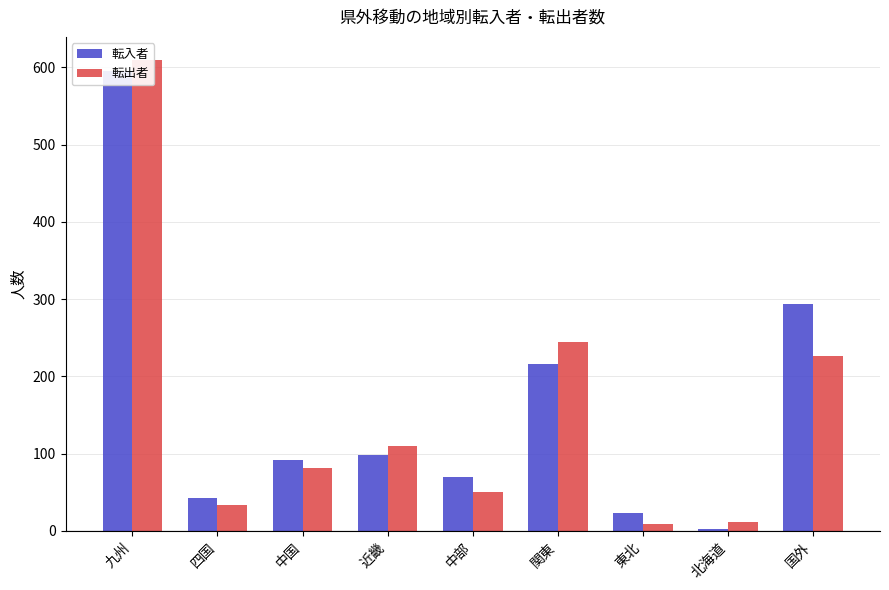

What is the difference between the highest and lowest values at 関東?

29